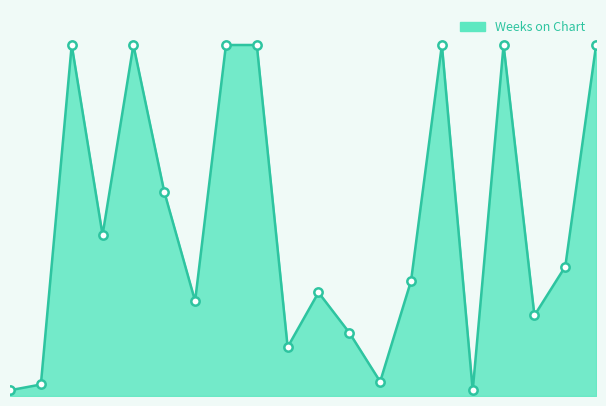

What is the maximum value shown in the chart?

122